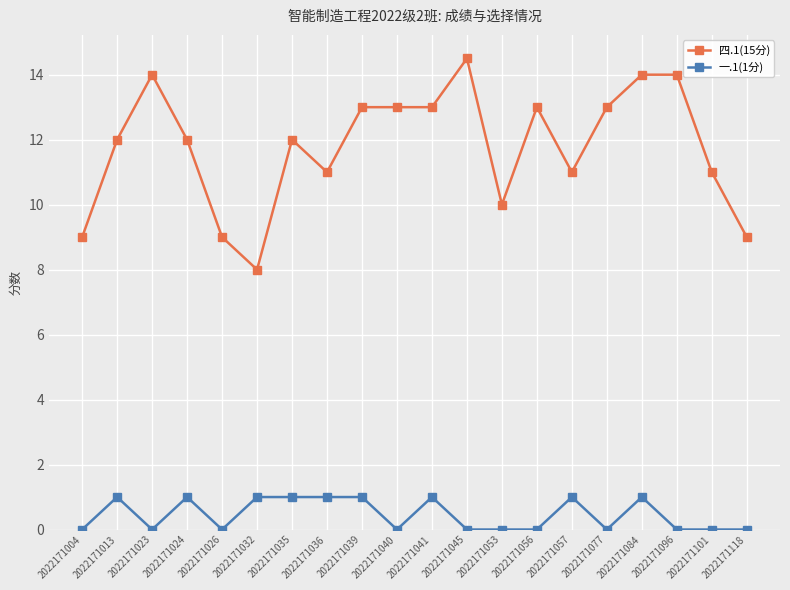

True or false: 四.1(15分) has more than 0 interior local peaks.

True